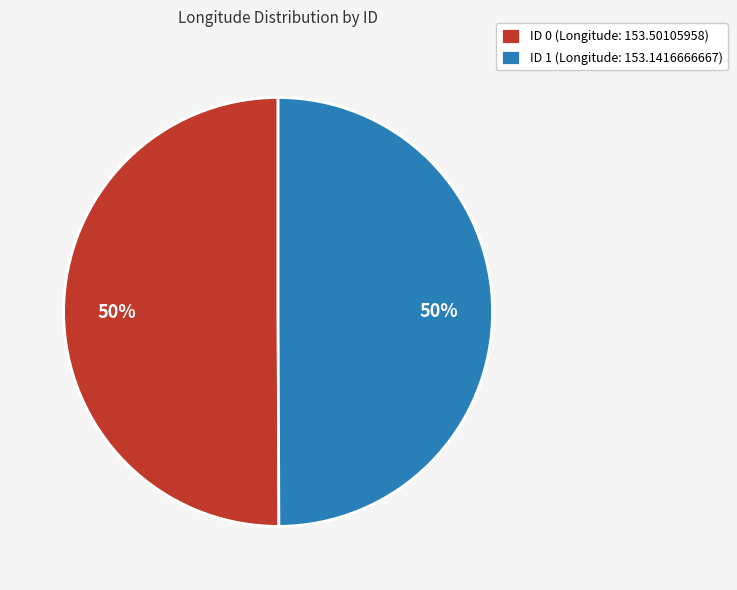

To the nearest percent, what portion does ID 0 (Longitude: 153.50105958) represent?

50%